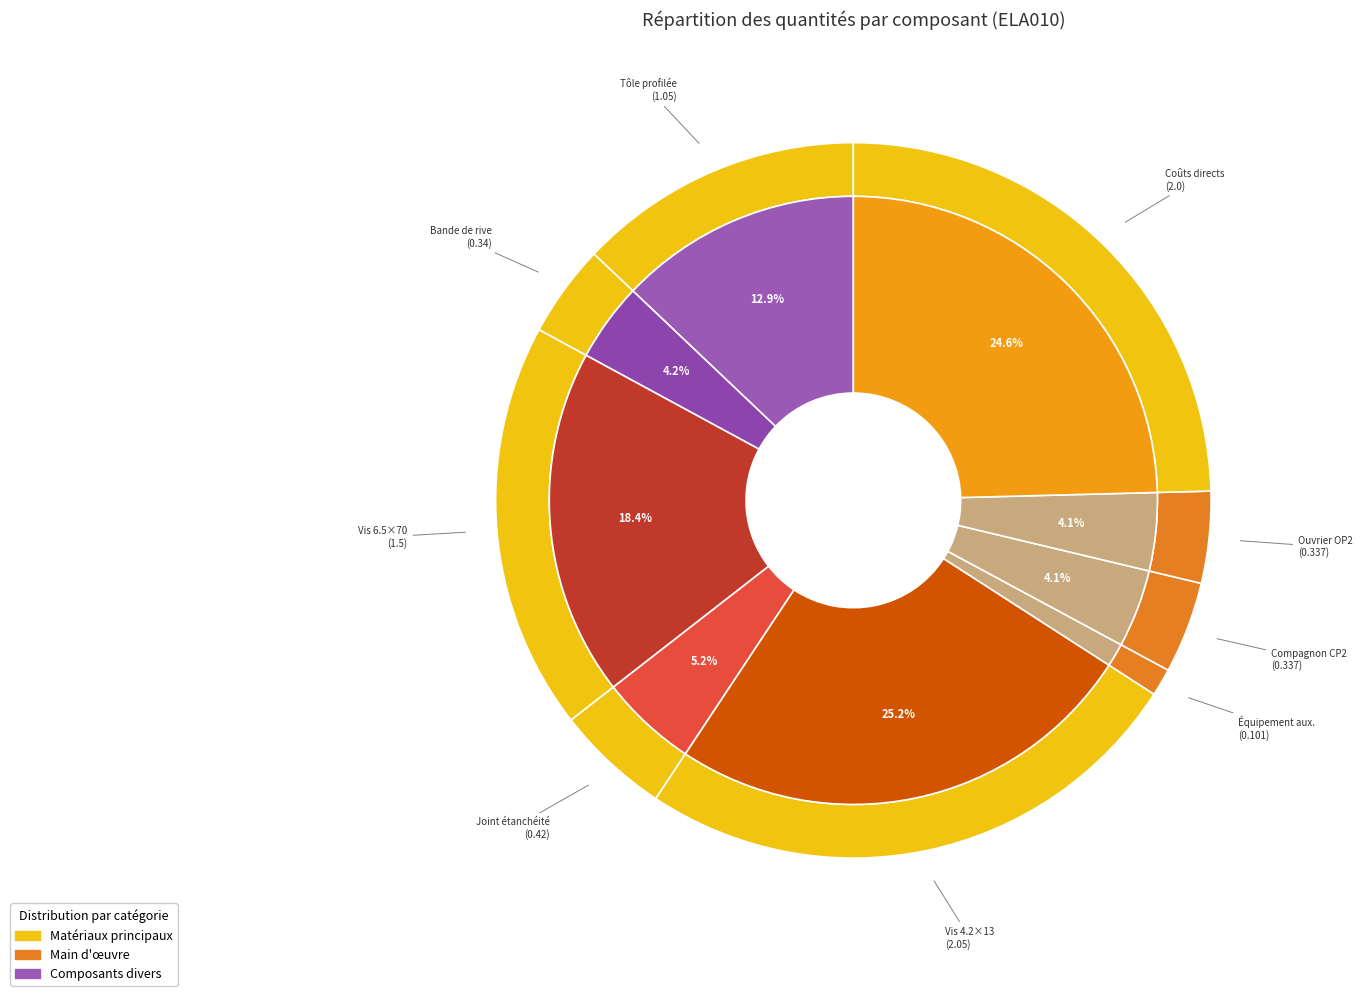

To the nearest percent, what percentage of the pie is mt13ccg030f?

25%